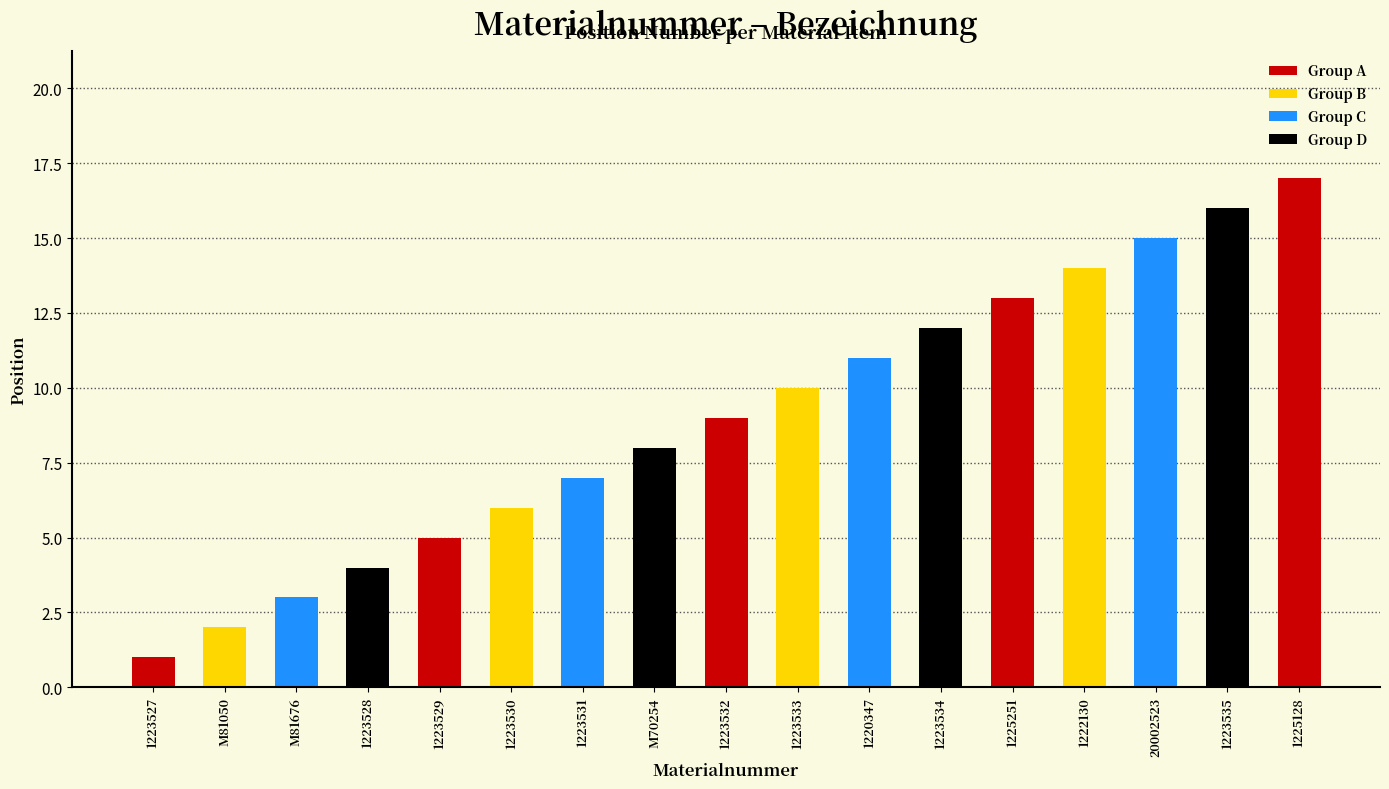

List the labels in order of value, largest first.

1225128, 1223535, 20002523, 1222130, 1225251, 1223534, 1220347, 1223533, 1223532, M70254, 1223531, 1223530, 1223529, 1223528, M81676, M81050, 1223527